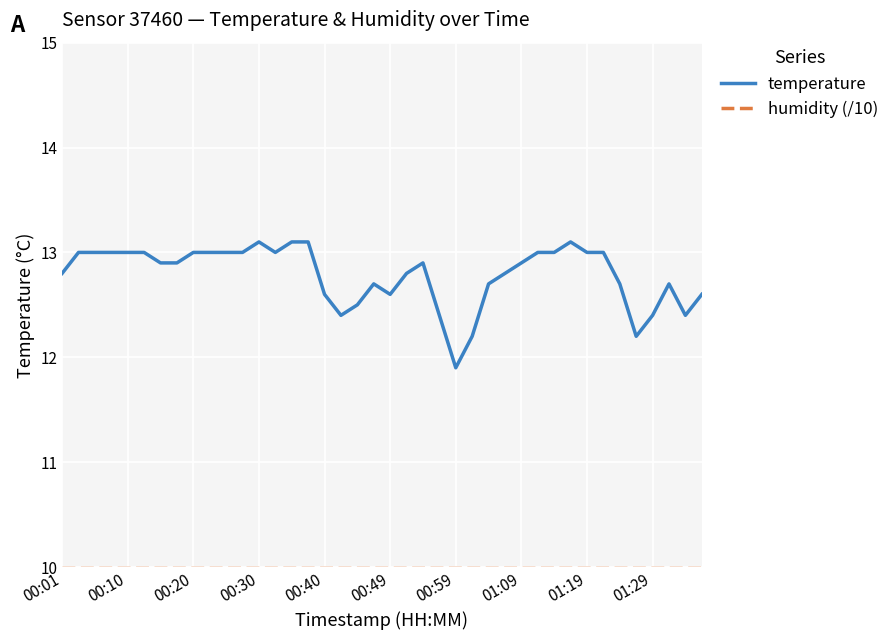

How many lines are shown in the chart?

2